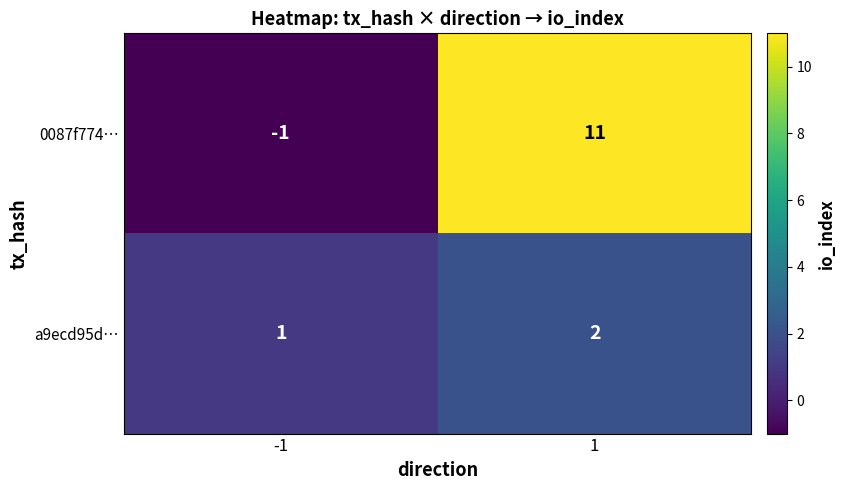

The value of a9ecd95d… at -1 is 1. True or false?

True